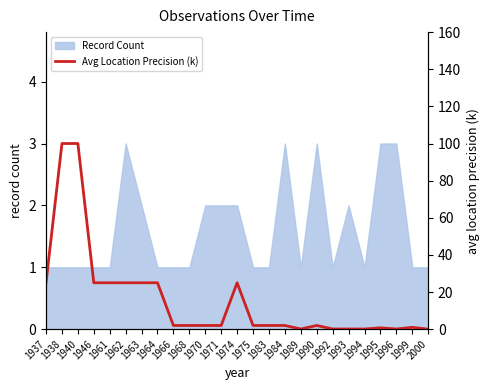

How many lines are shown in the chart?

1